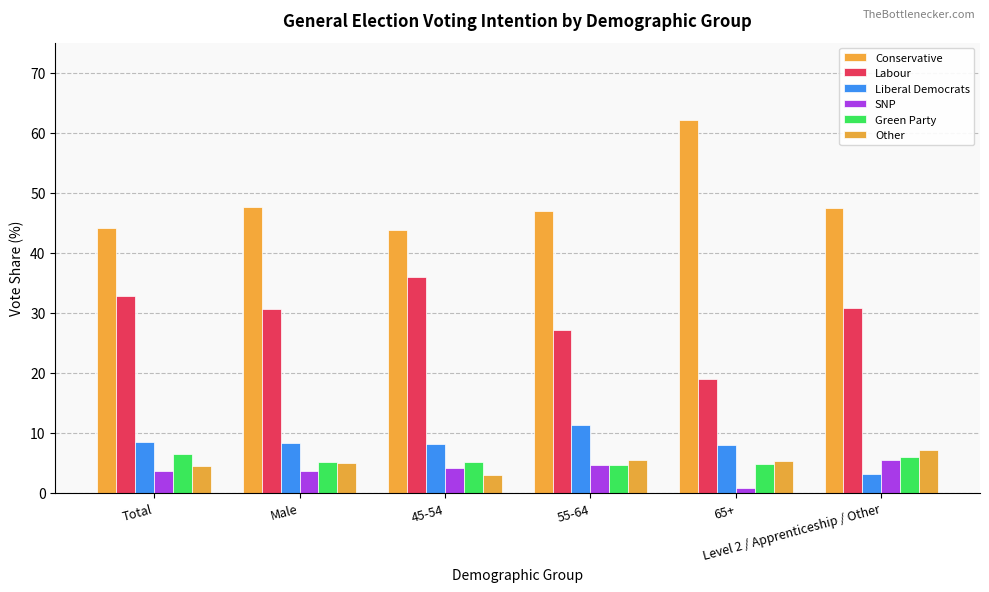

How many categories are shown in the chart?

6